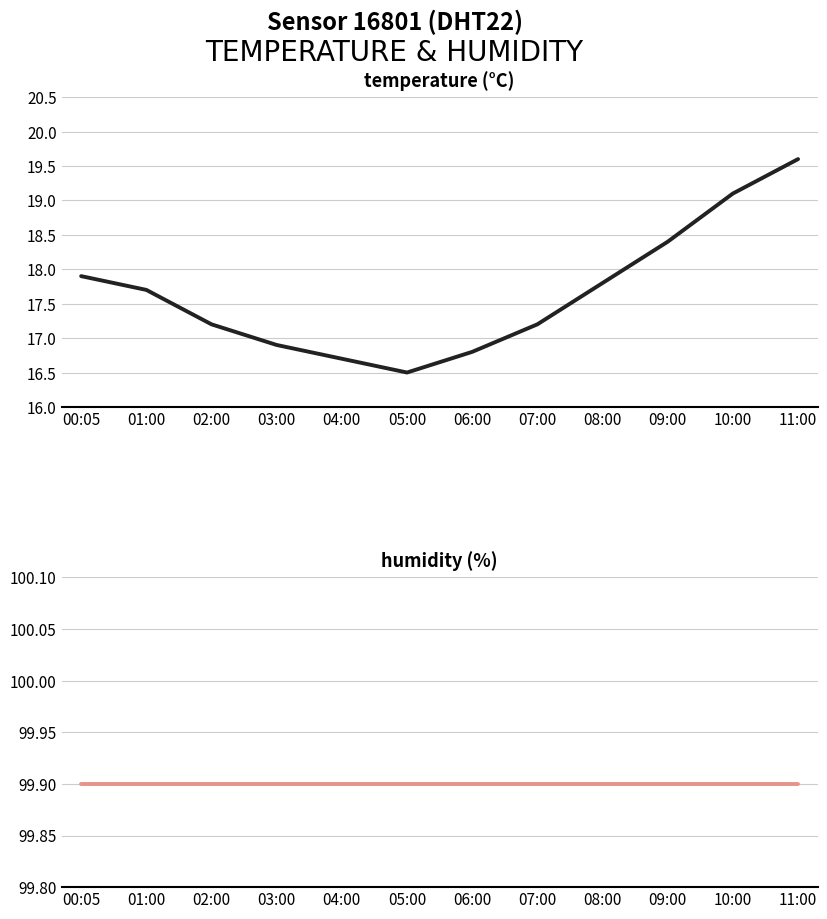

What is the difference between the maximum and minimum values in the temperature series?

3.1